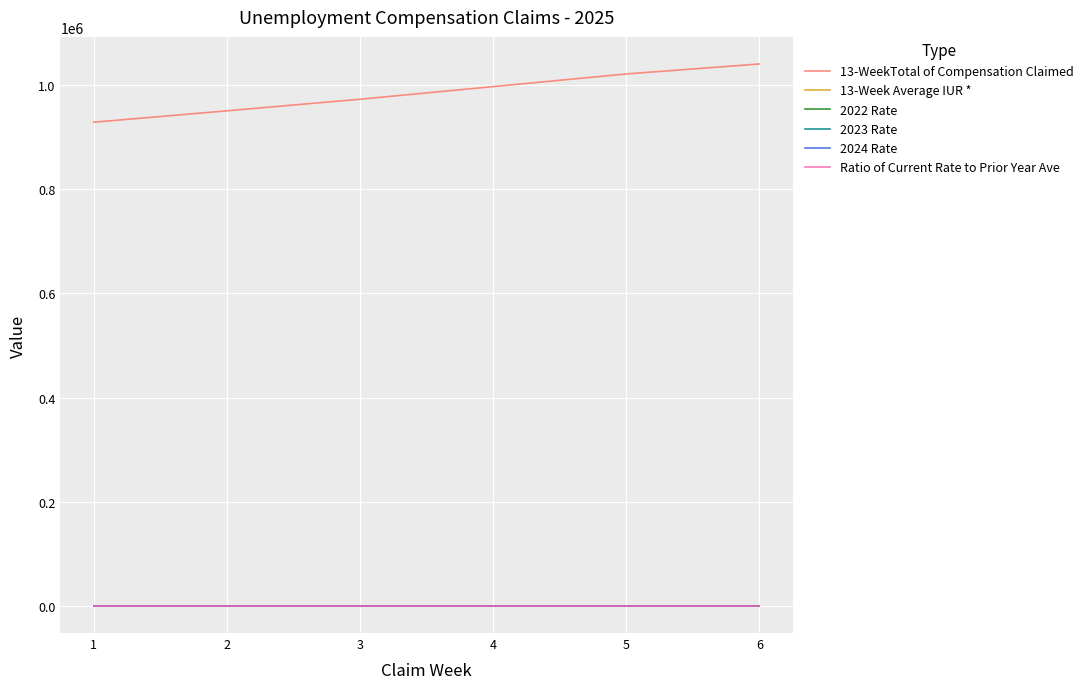

How many 2023 Rate values are between 1 and 2?

6